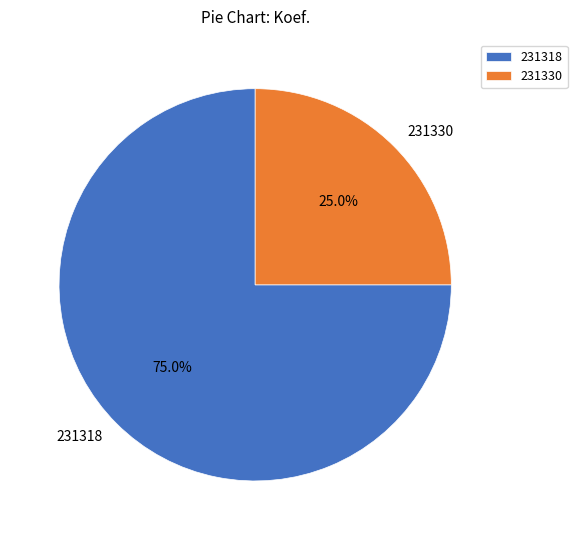

How many slices are in this pie chart?

2